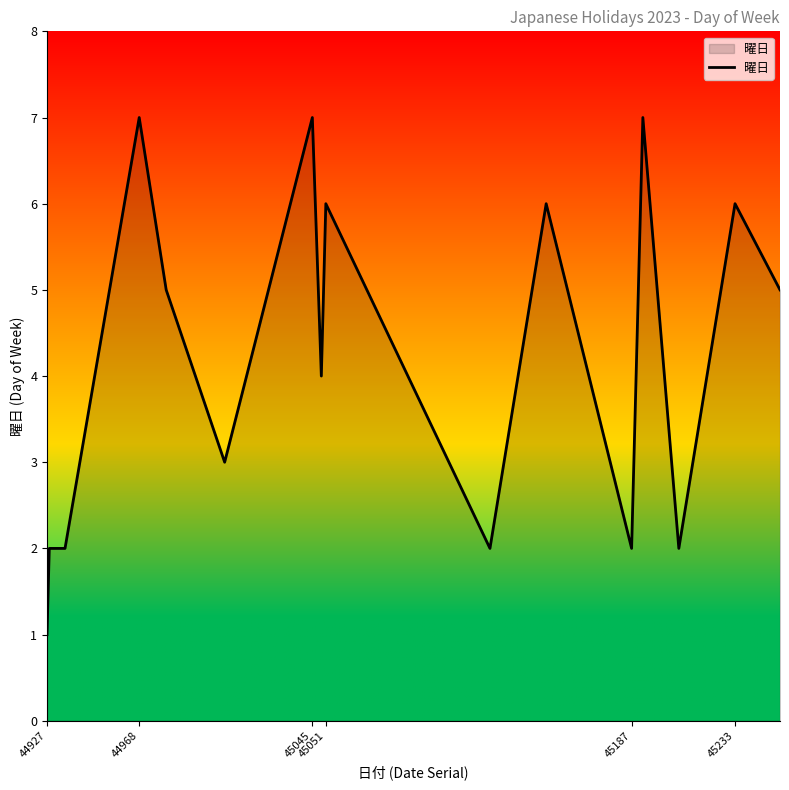

True or false: there are more than 0 points higher than both neighbors.

True